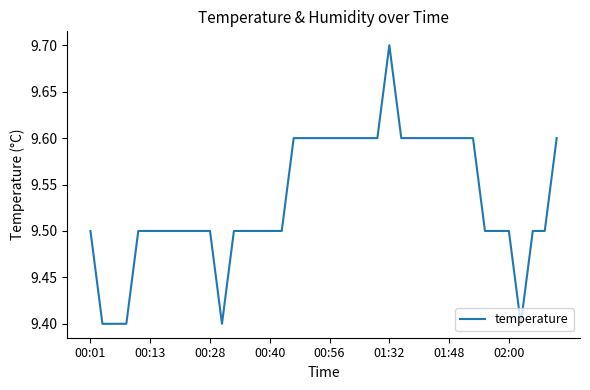

What is the maximum value shown in the chart?

9.7